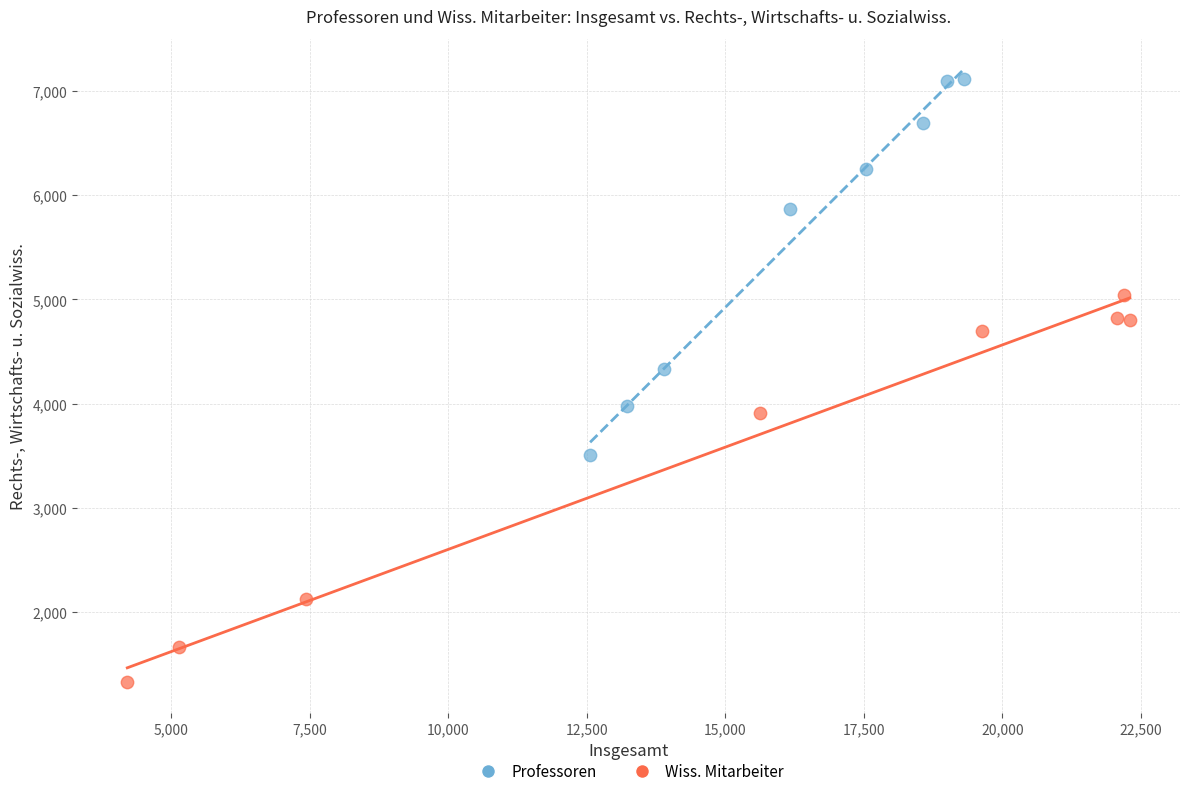

Which series contains the highest Y value?

Professoren